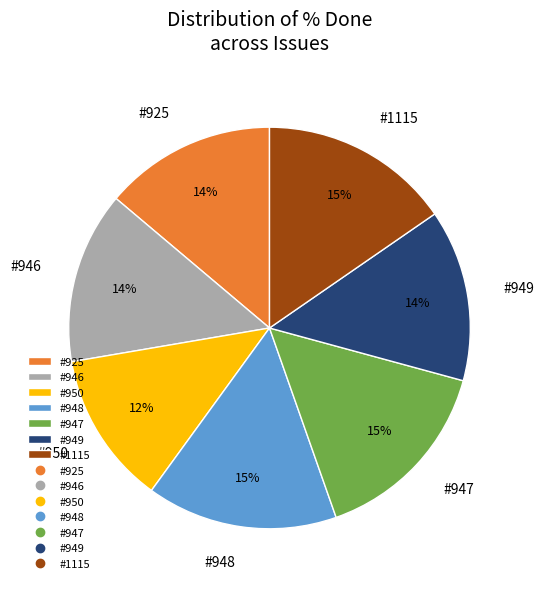

To the nearest percent, what is the difference between the largest and smallest slice percentages?

3%